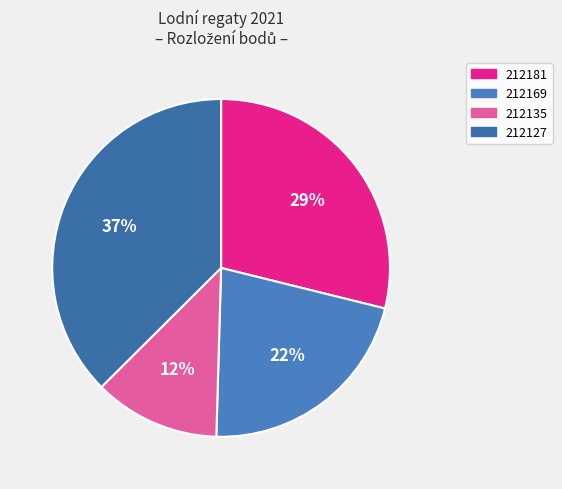

To the nearest percent, what portion does 212127 represent?

37%